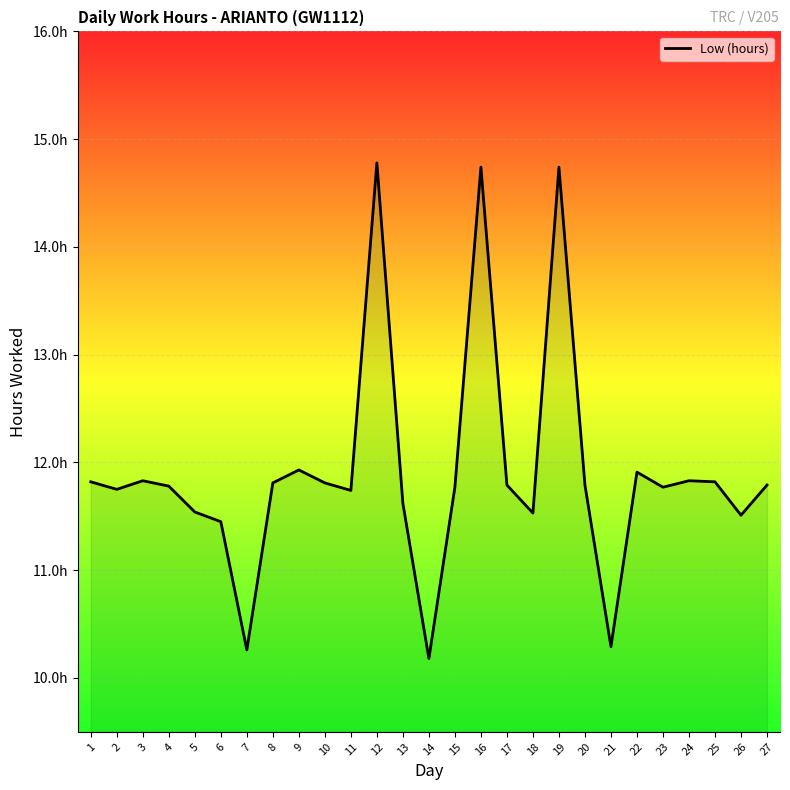

Does the chart display data point markers on the line(s)?

No